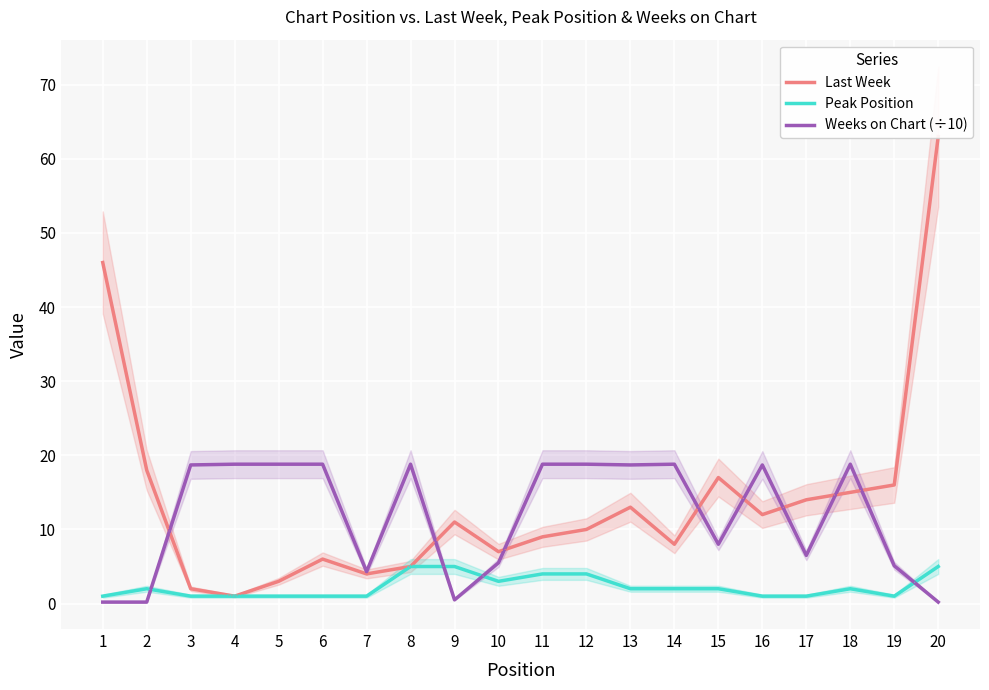

What is the value of the Weeks on Chart (÷10) point at the 4th from the left?

18.8